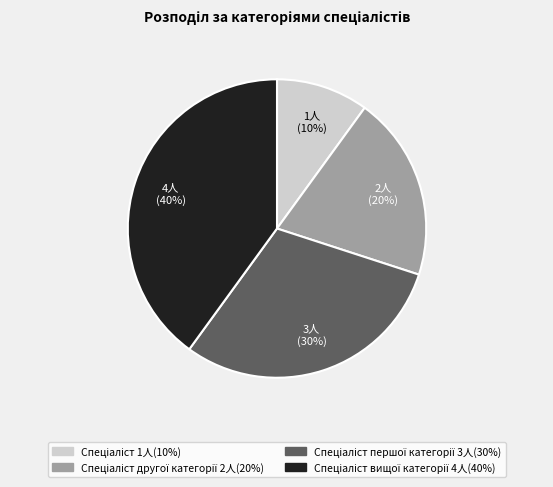

To the nearest percent, what is the difference between the largest and smallest slice percentages?

30%